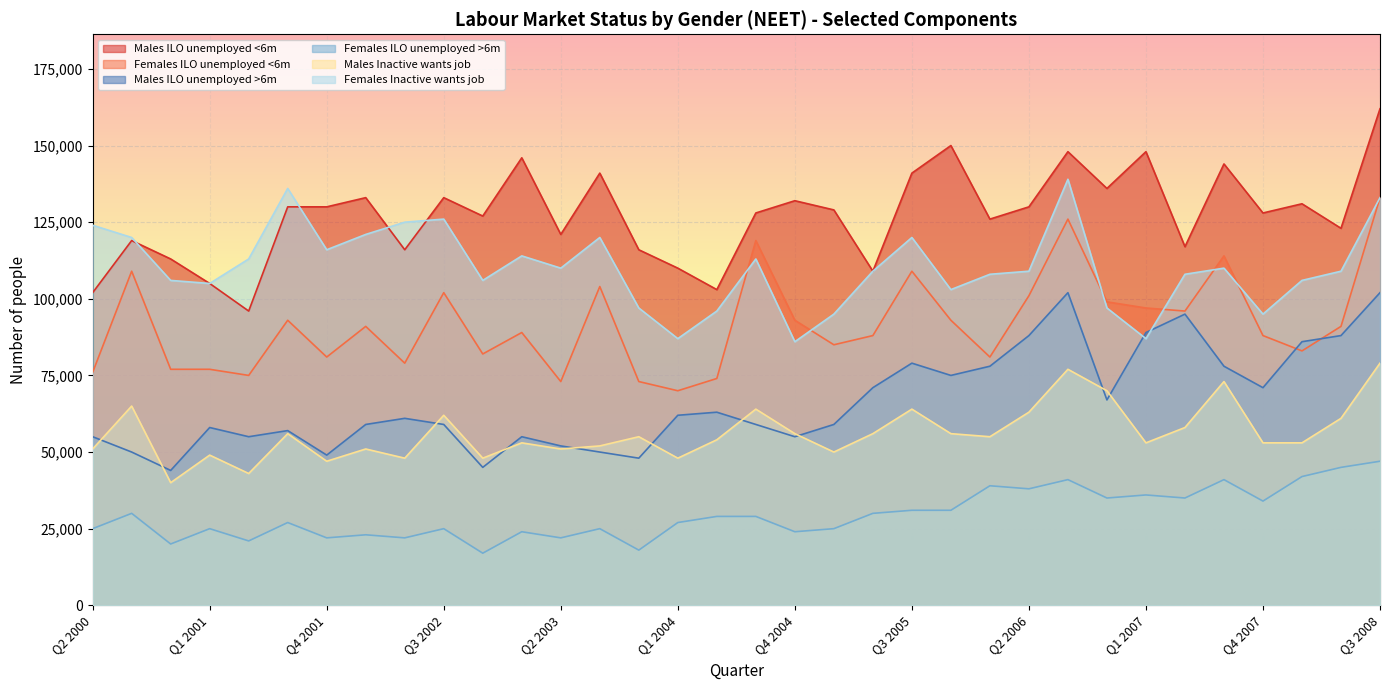

Reading left to right, list all the values displayed in this chart.

Males ILO unemployed <6m: 102000	119000	113000	105000	96000	130000	130000	133000	116000	133000	127000	146000	121000	141000	116000	110000	103000	128000	132000	129000	109000	141000	150000	126000	130000	148000	136000	148000	117000	144000	128000	131000	123000	162000
Females ILO unemployed <6m: 76000	109000	77000	77000	75000	93000	81000	91000	79000	102000	82000	89000	73000	104000	73000	70000	74000	119000	93000	85000	88000	109000	93000	81000	101000	126000	99000	97000	96000	114000	88000	83000	91000	133000
Males ILO unemployed >6m: 55000	50000	44000	58000	55000	57000	49000	59000	61000	59000	45000	55000	52000	50000	48000	62000	63000	59000	55000	59000	71000	79000	75000	78000	88000	102000	67000	89000	95000	78000	71000	86000	88000	102000
Females ILO unemployed >6m: 25000	30000	20000	25000	21000	27000	22000	23000	22000	25000	17000	24000	22000	25000	18000	27000	29000	29000	24000	25000	30000	31000	31000	39000	38000	41000	35000	36000	35000	41000	34000	42000	45000	47000
Males Inactive wants job: 51000	65000	40000	49000	43000	56000	47000	51000	48000	62000	48000	53000	51000	52000	55000	48000	54000	64000	56000	50000	56000	64000	56000	55000	63000	77000	70000	53000	58000	73000	53000	53000	61000	79000
Females Inactive wants job: 124000	120000	106000	105000	113000	136000	116000	121000	125000	126000	106000	114000	110000	120000	97000	87000	96000	113000	86000	95000	109000	120000	103000	108000	109000	139000	97000	87000	108000	110000	95000	106000	109000	133000